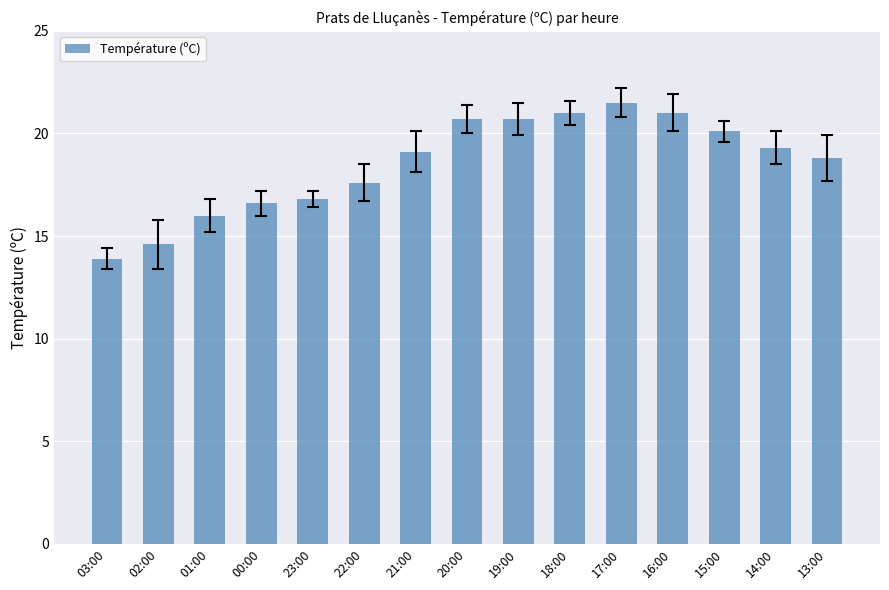

Which has a higher value, 18:00 or 00:00?

18:00